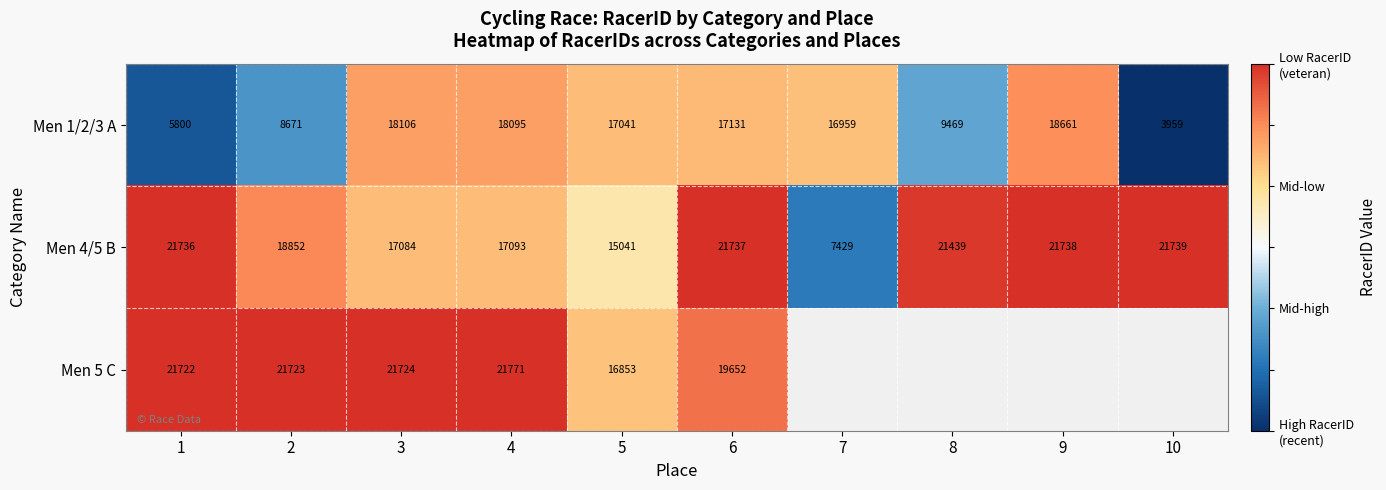

The Men 1/2/3 A series shows 5969.2 at 8. True or false?

False